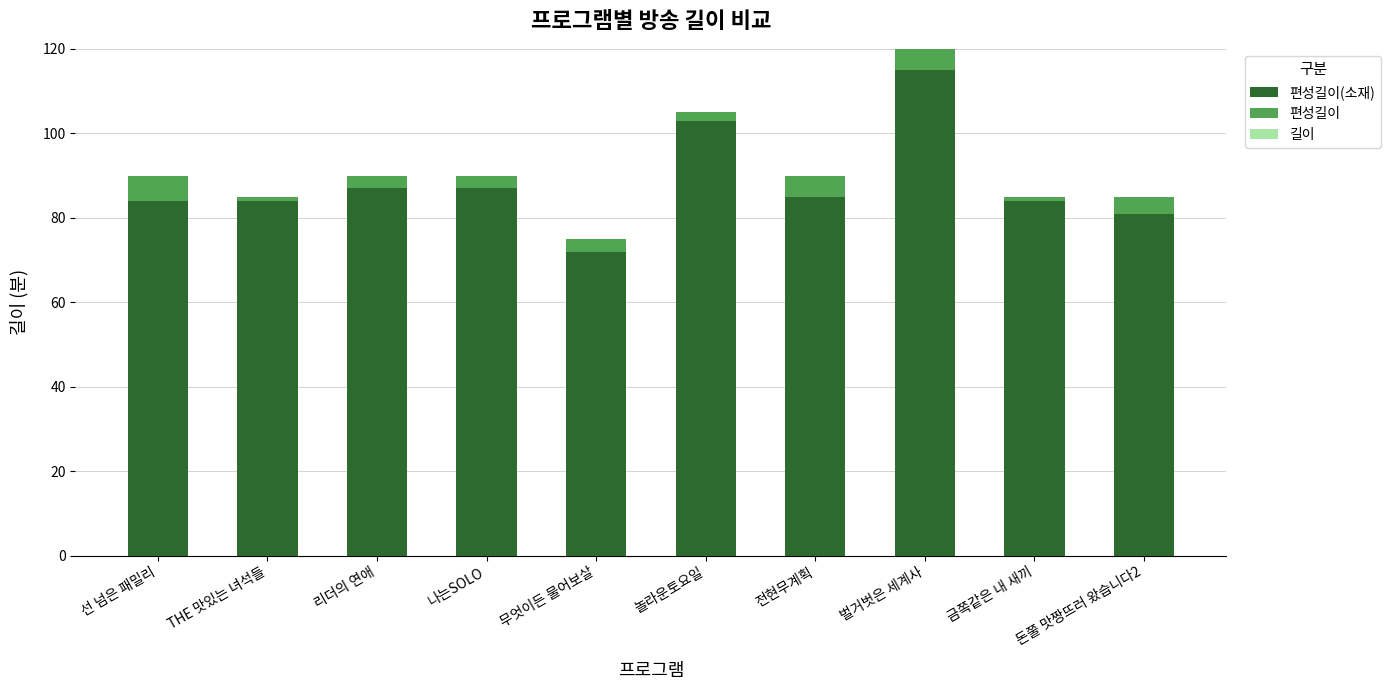

At which category is the sum across all series the highest?

벌거벗은 세계사